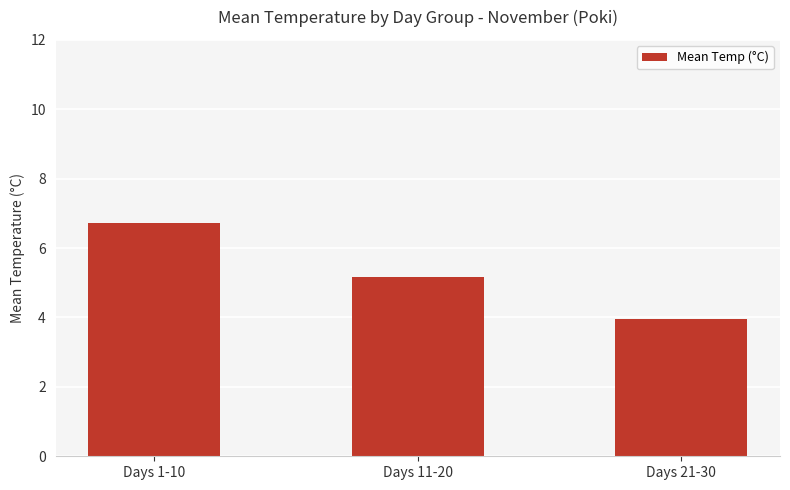

At which category does the chart reach its minimum across all series?

Days 21-30